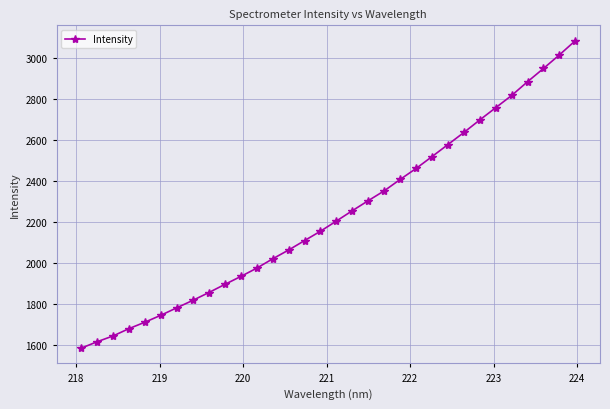

What is the maximum value shown in the chart?

3085.1